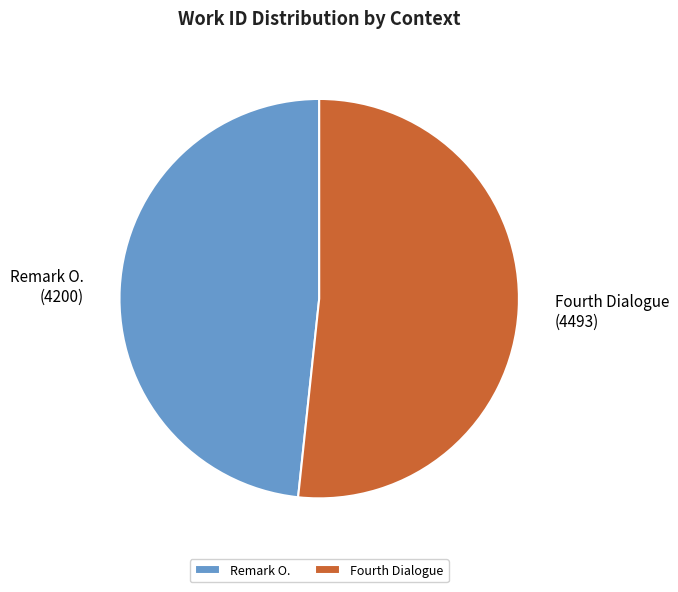

Does any single category account for the majority?

Yes